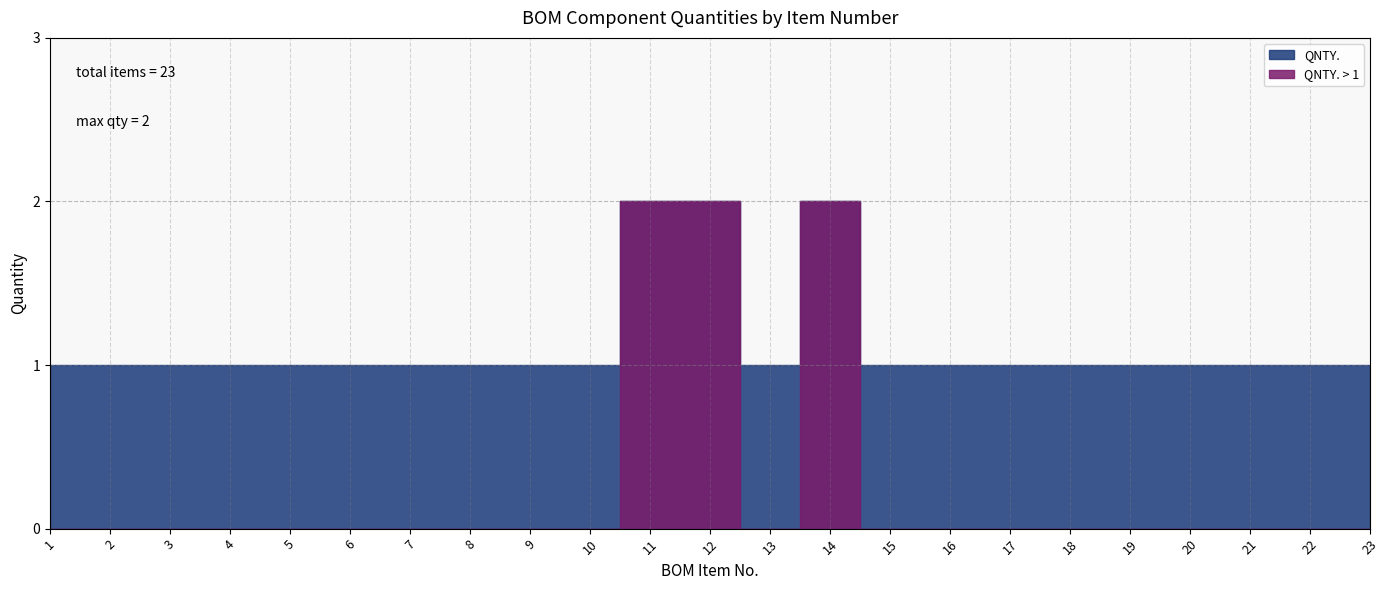

The value at 16 is 1. True or false?

True